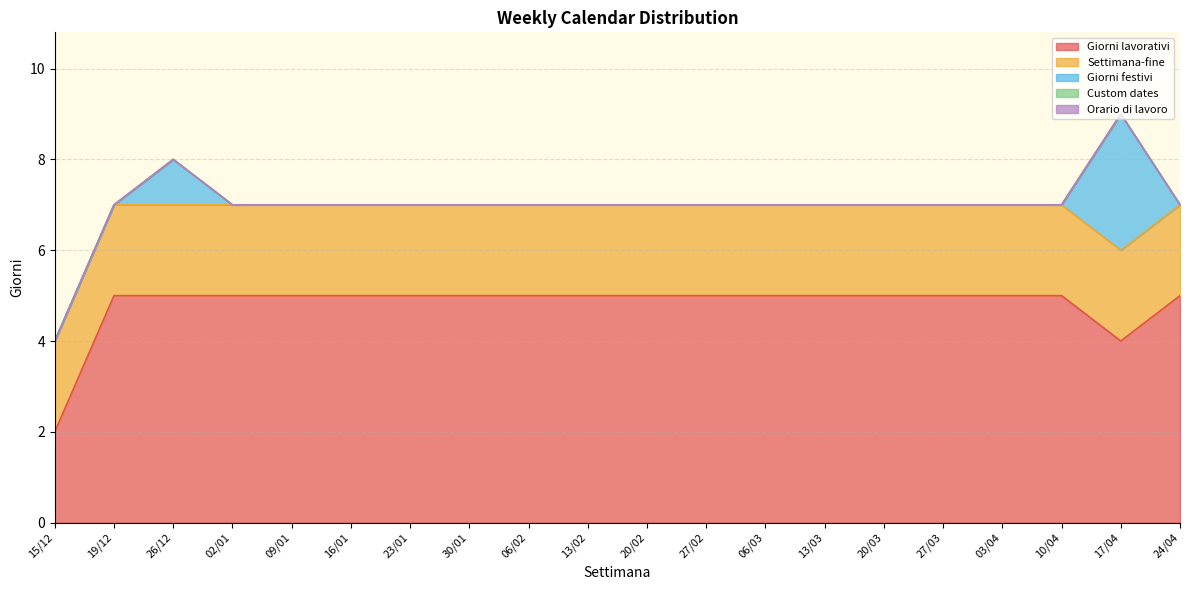

The Giorni lavorativi series shows 5 at 30/01. True or false?

True